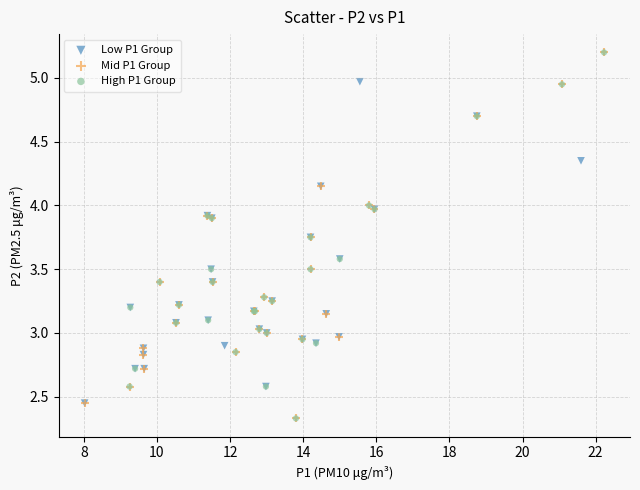

What are all the series names shown in the legend?

Low P1 Group, Mid P1 Group, High P1 Group